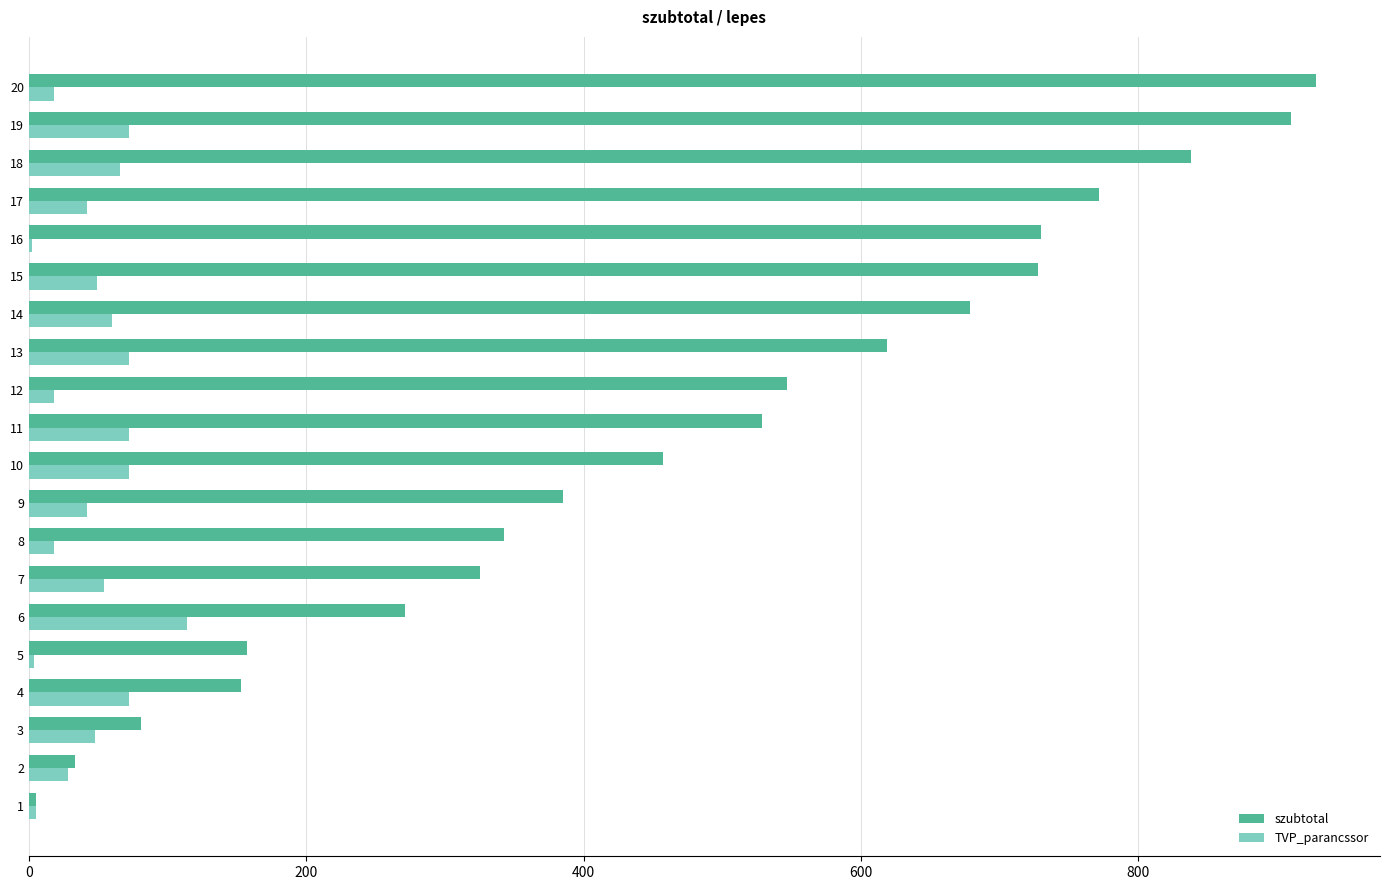

What is the highest value of the TVP_parancssor series?

114